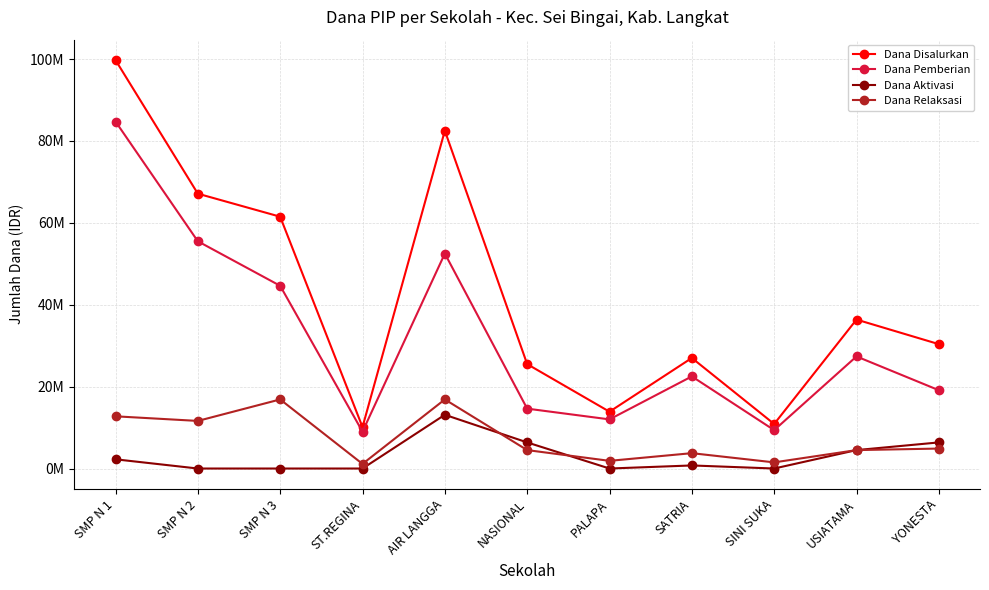

What is the difference between the second highest and second lowest values in the Dana Disalurkan series?

71625000